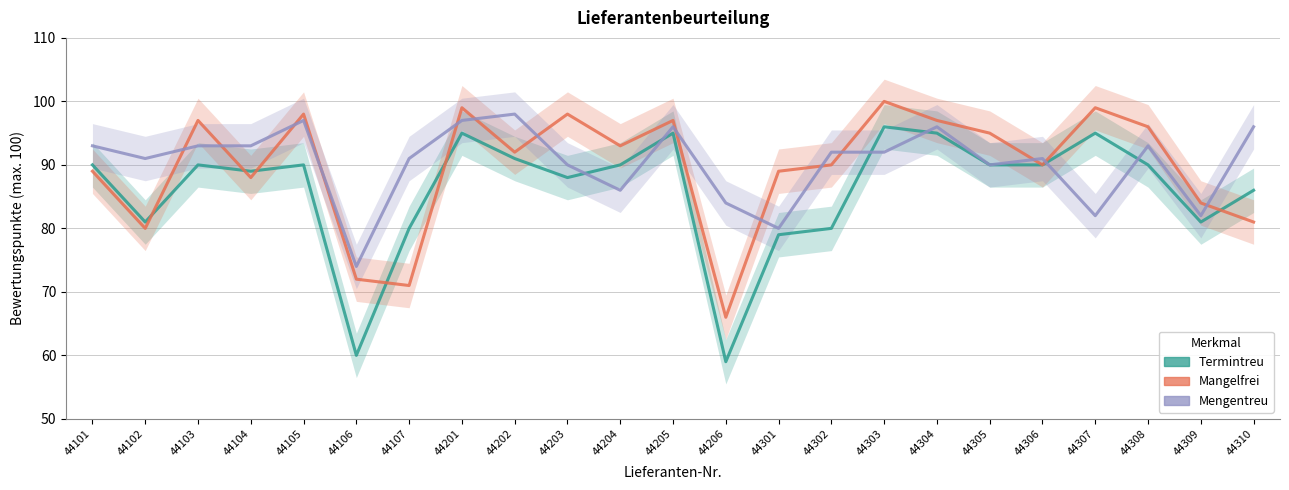

At which category does the chart reach its peak across all series?

44303